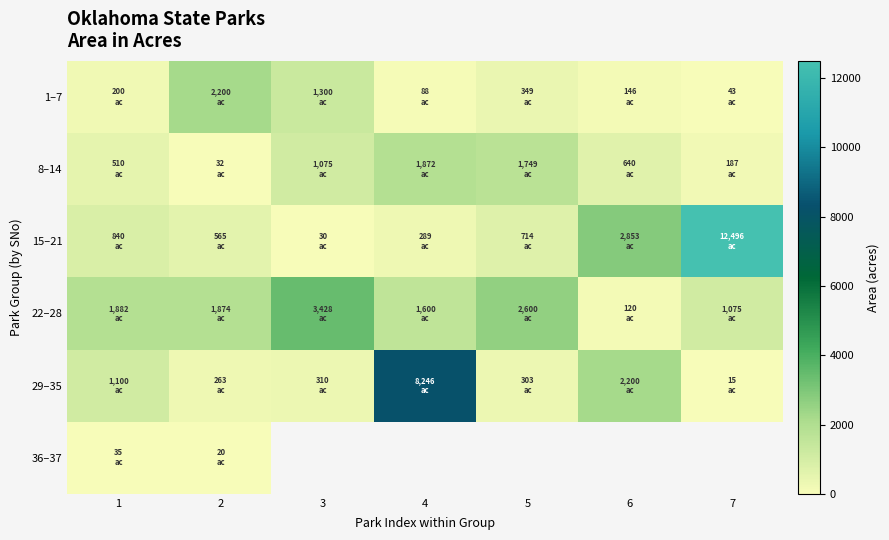

What is the minimum value shown in the chart?

15.0